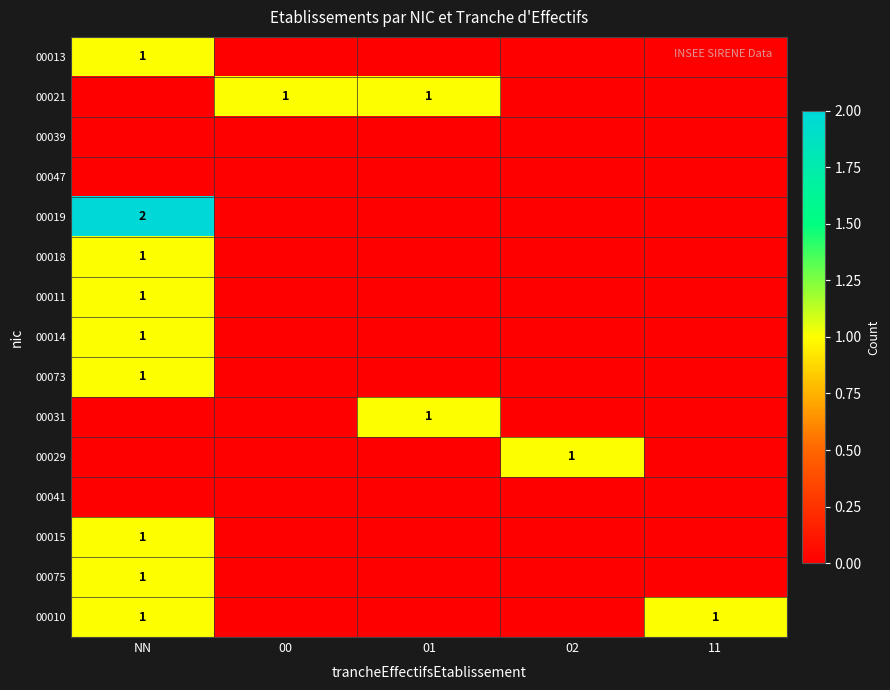

Which series has the largest range (max minus min)?

00019